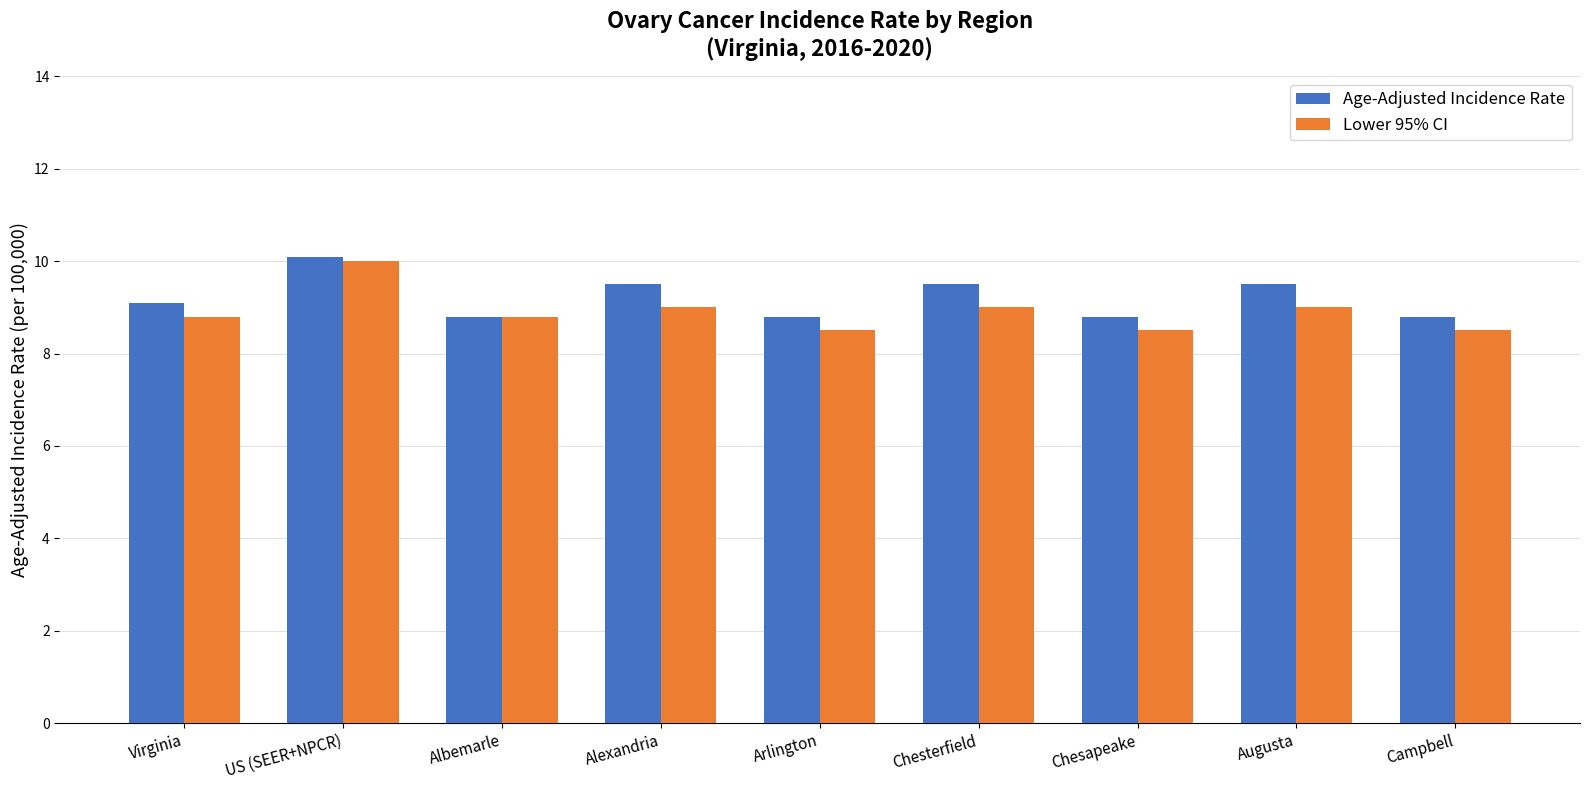

What is the maximum value for Lower 95% CI?

10.0